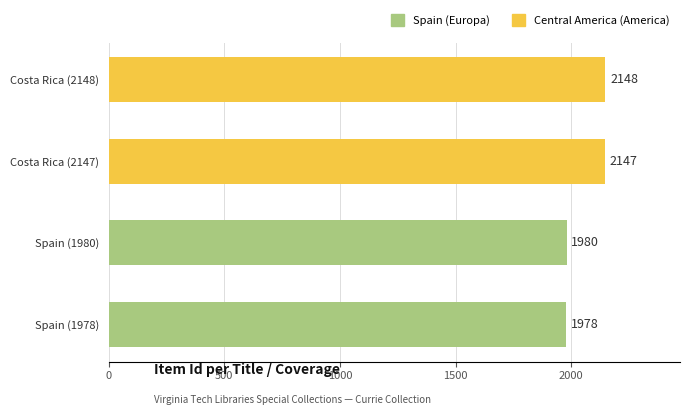

What is the smallest value displayed?

1978